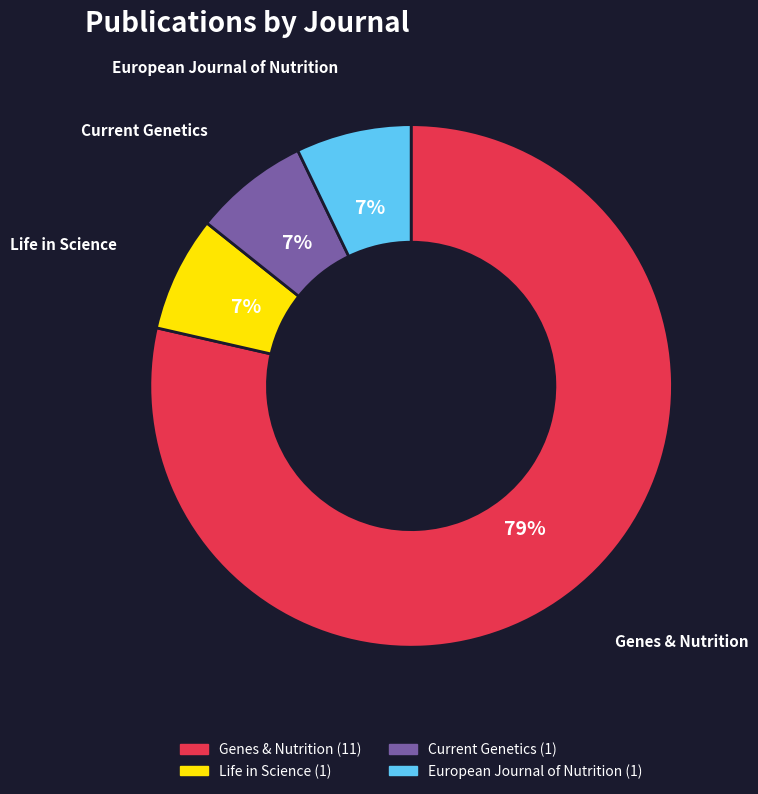

Is it true that Current Genetics is 7% of the pie?

True